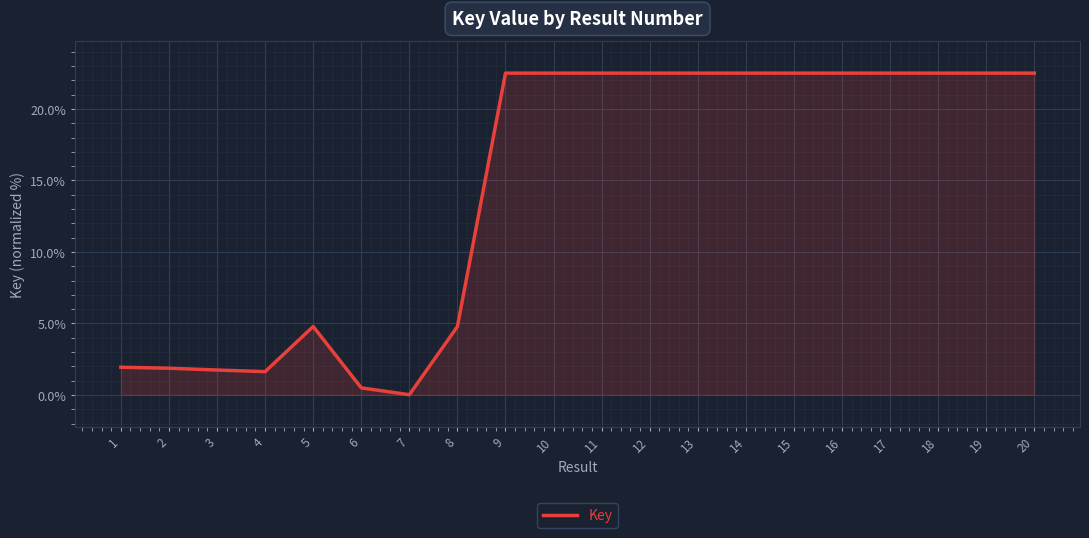

What is the change in value from 2 to 9?

+20.6